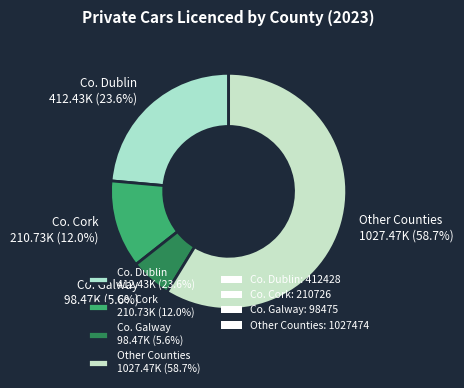

Between Co. Dublin 412.43K (23.6%) and Other Counties 1027.47K (58.7%), which is larger?

Other Counties 1027.47K (58.7%)